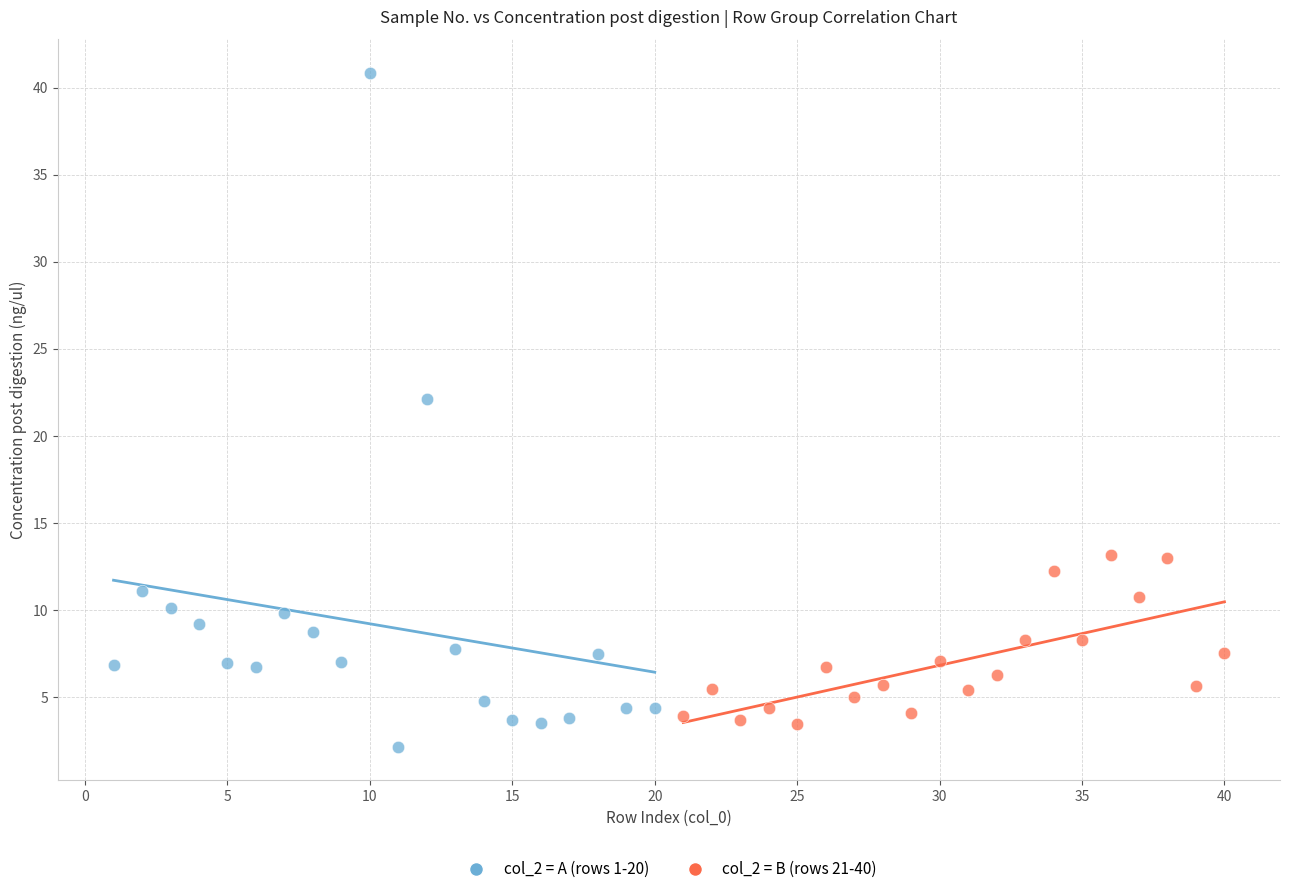

Which series contains the lowest Y value?

col_2 = A (rows 1-20)